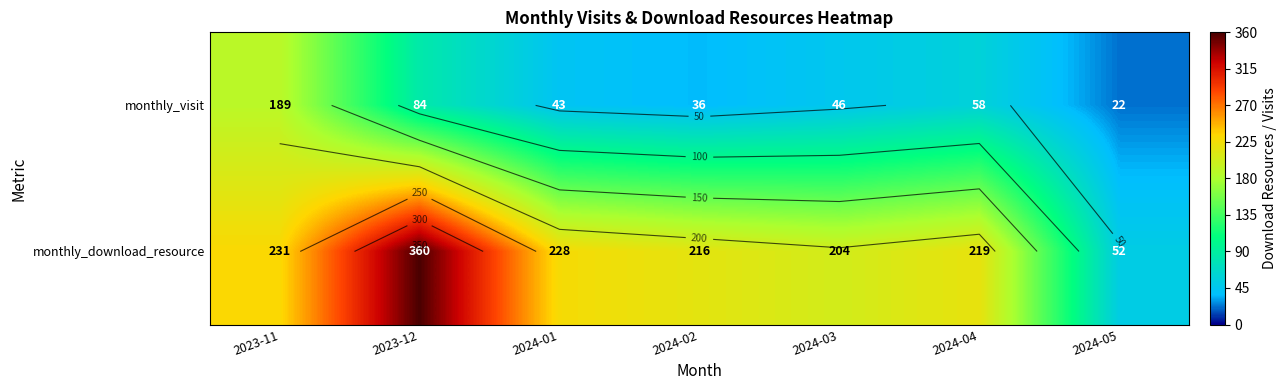

How many data points in monthly_visit are above 46?

3